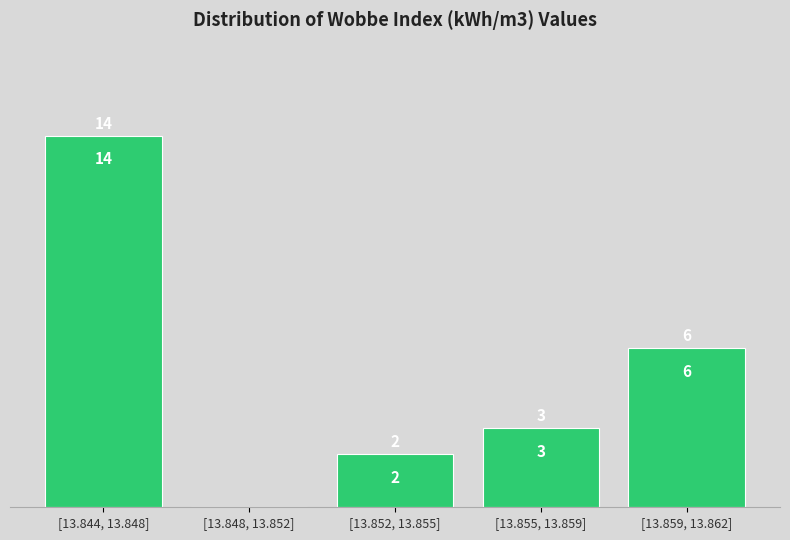

Reading left to right, list all the values displayed in this chart.

[13.844, 13.848]=14	[13.848, 13.852]=0	[13.852, 13.855]=2	[13.855, 13.859]=3	[13.859, 13.862]=6